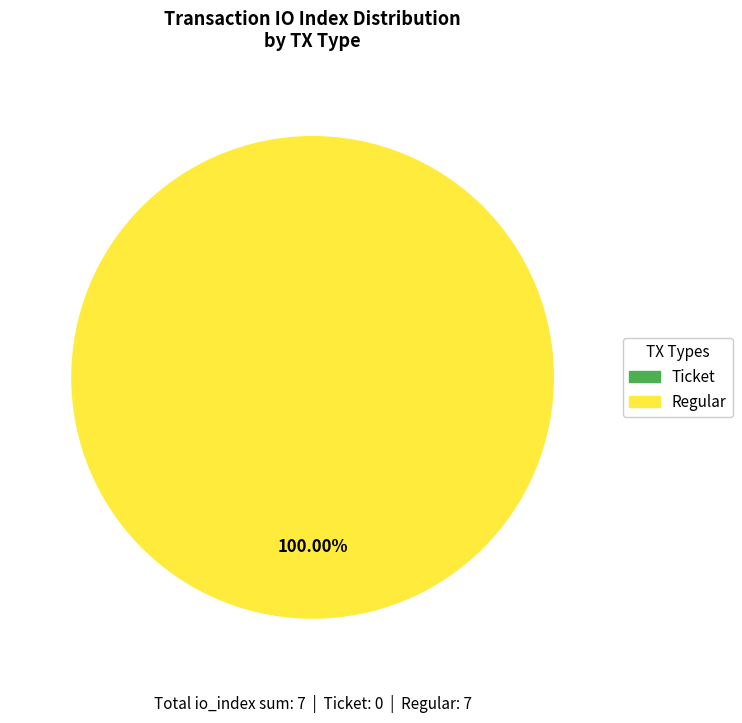

What percentage is the Regular slice, to the nearest percent?

100%